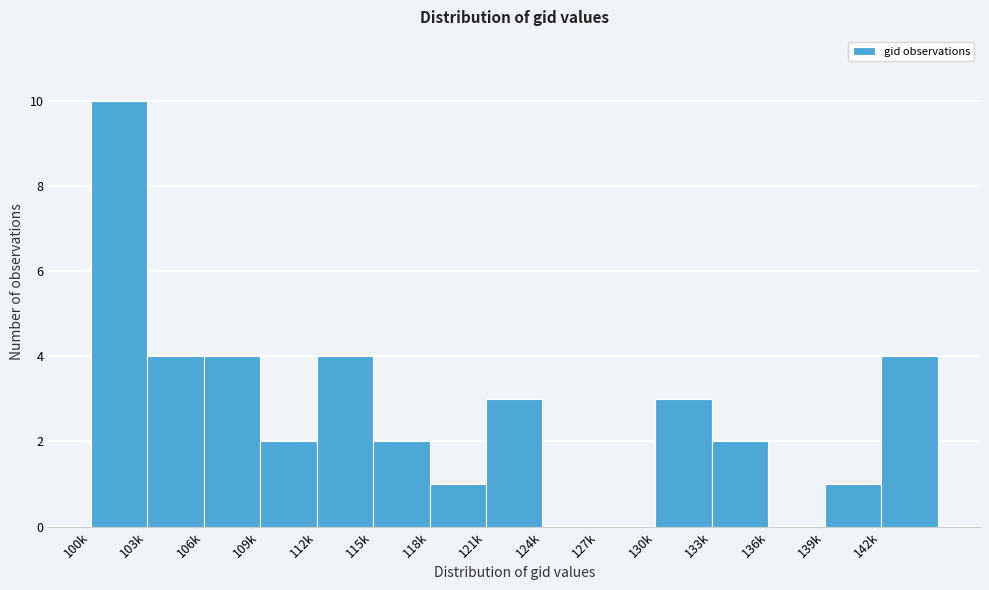

Reading left to right, extract all data points from this chart.

100k=10	103k=4	106k=4	109k=2	112k=4	115k=2	118k=1	121k=3	124k=0	127k=0	130k=3	133k=2	136k=0	139k=1	142k=4